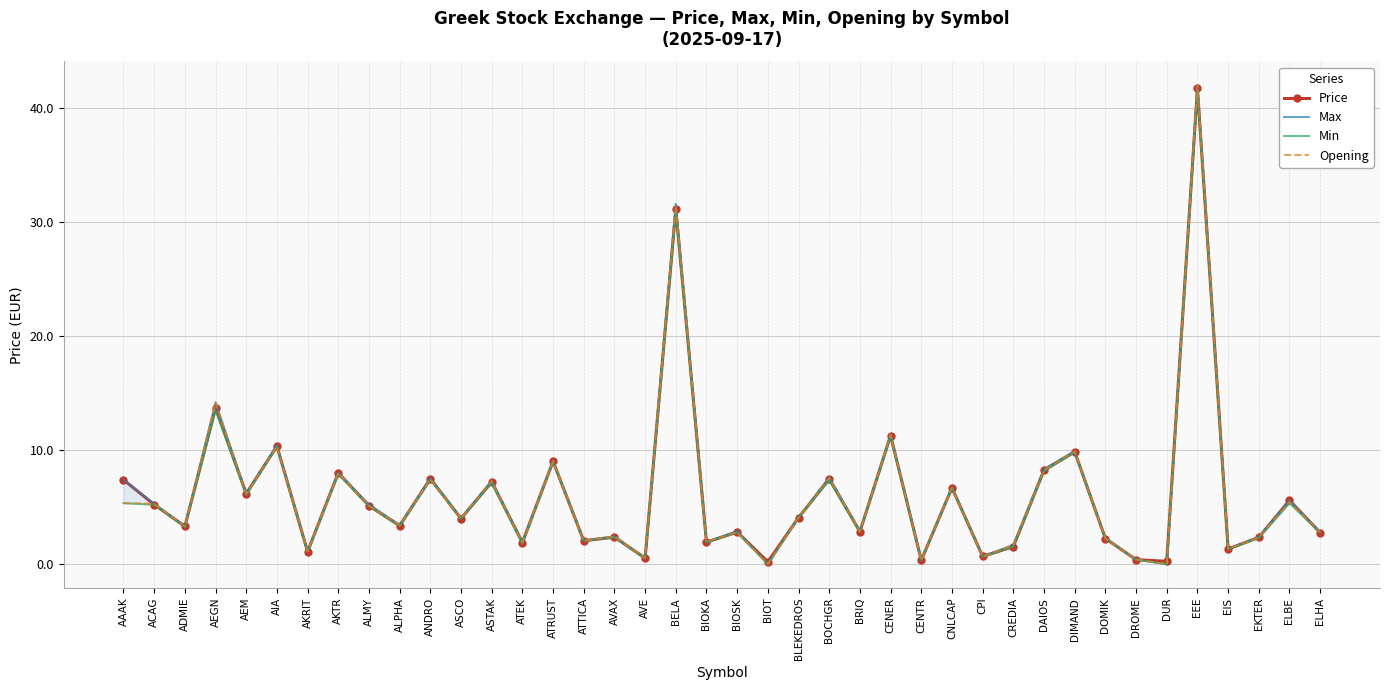

After their last crossing, which series has the higher values: Price or Opening?

Opening